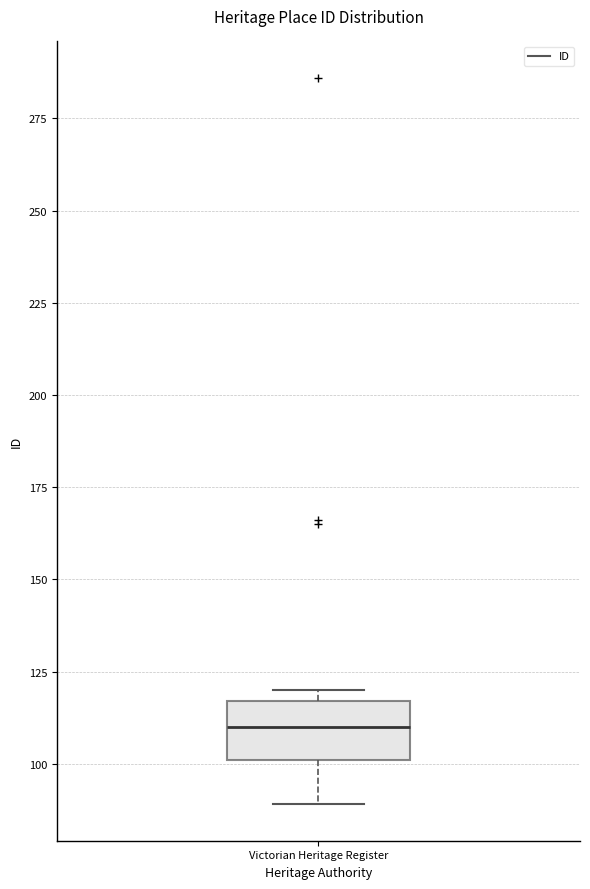

Transcribe this box plot: give where the median line is, the range the box spans, and where the two whiskers end, as read against the y-axis. The values are not printed on the chart, so give them approximately, as read against the axis.

median 110, box 100 to 115, whiskers 90 to 120